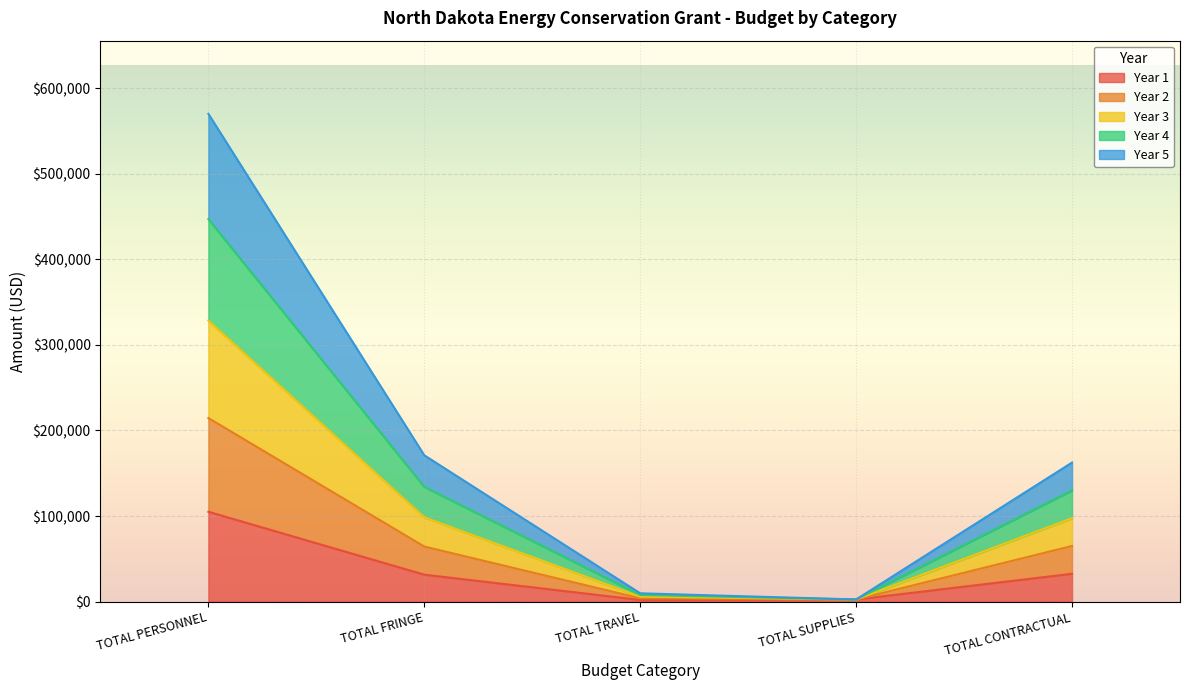

What is the total value across all series at TOTAL CONTRACTUAL?

162500